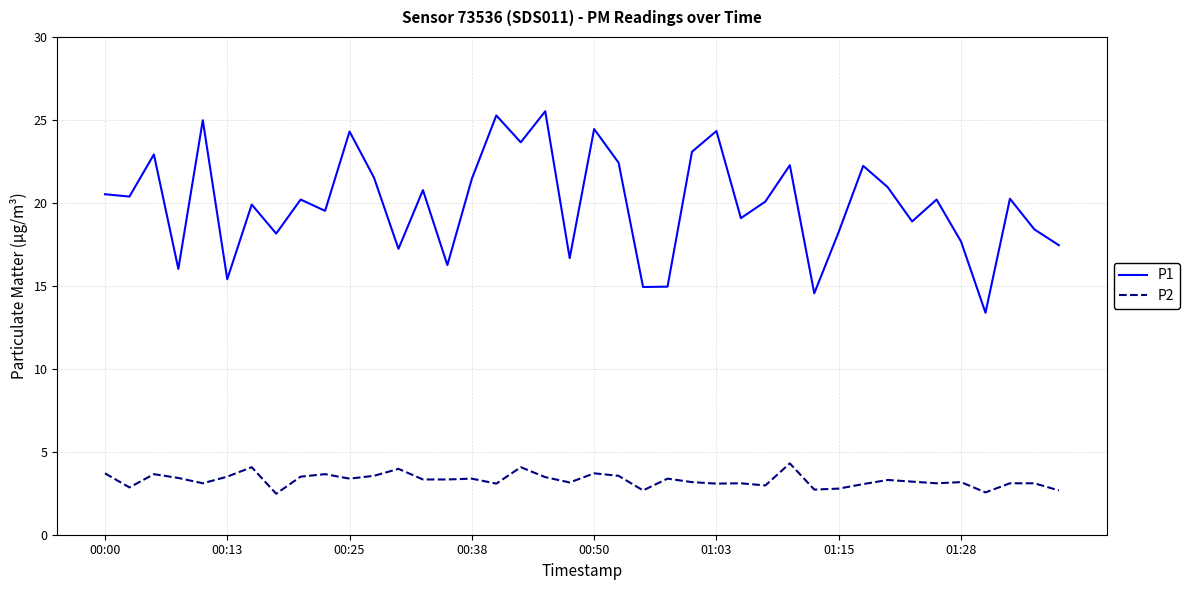

Does the chart display data point markers on the line(s)?

No